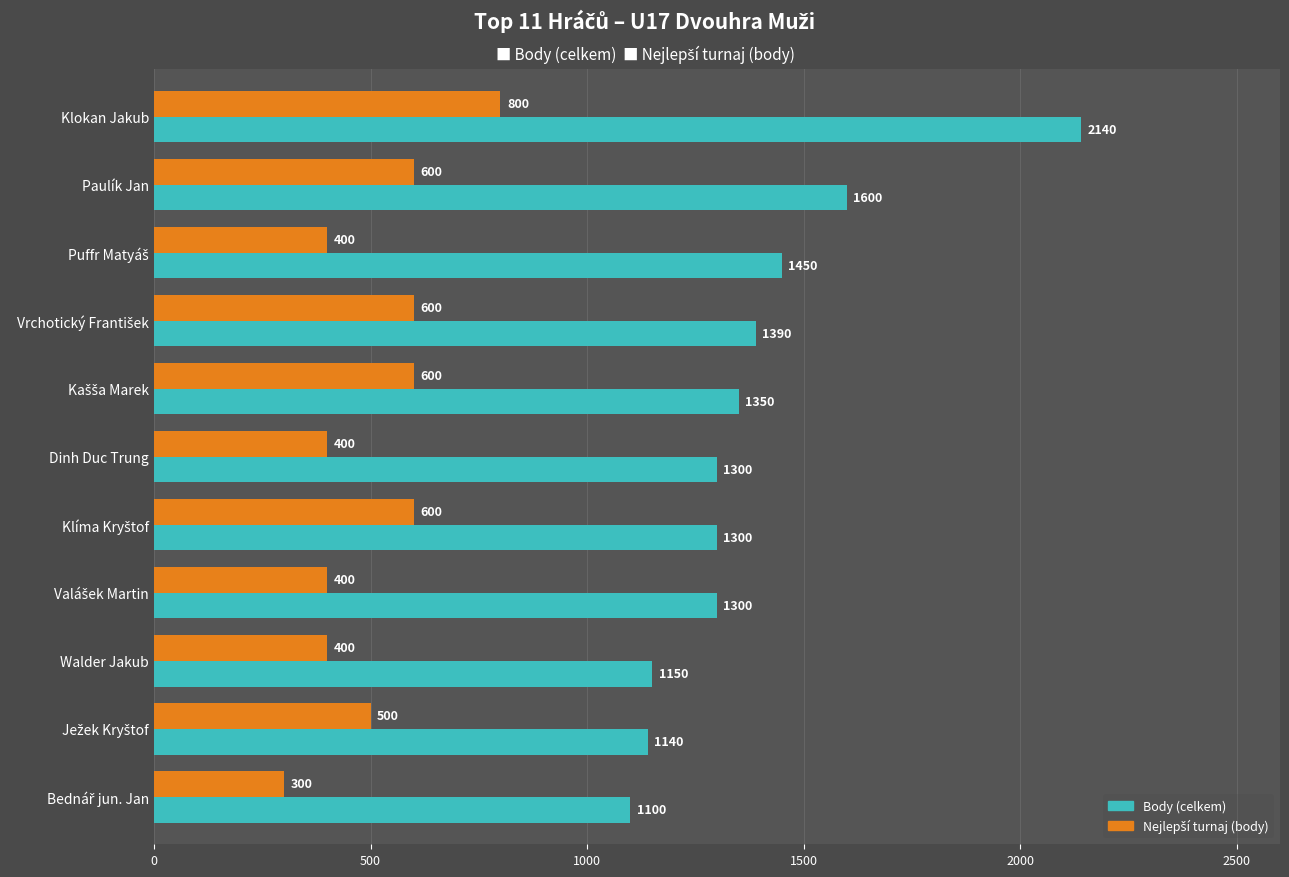

Which series has the largest total across all categories?

Body (celkem)